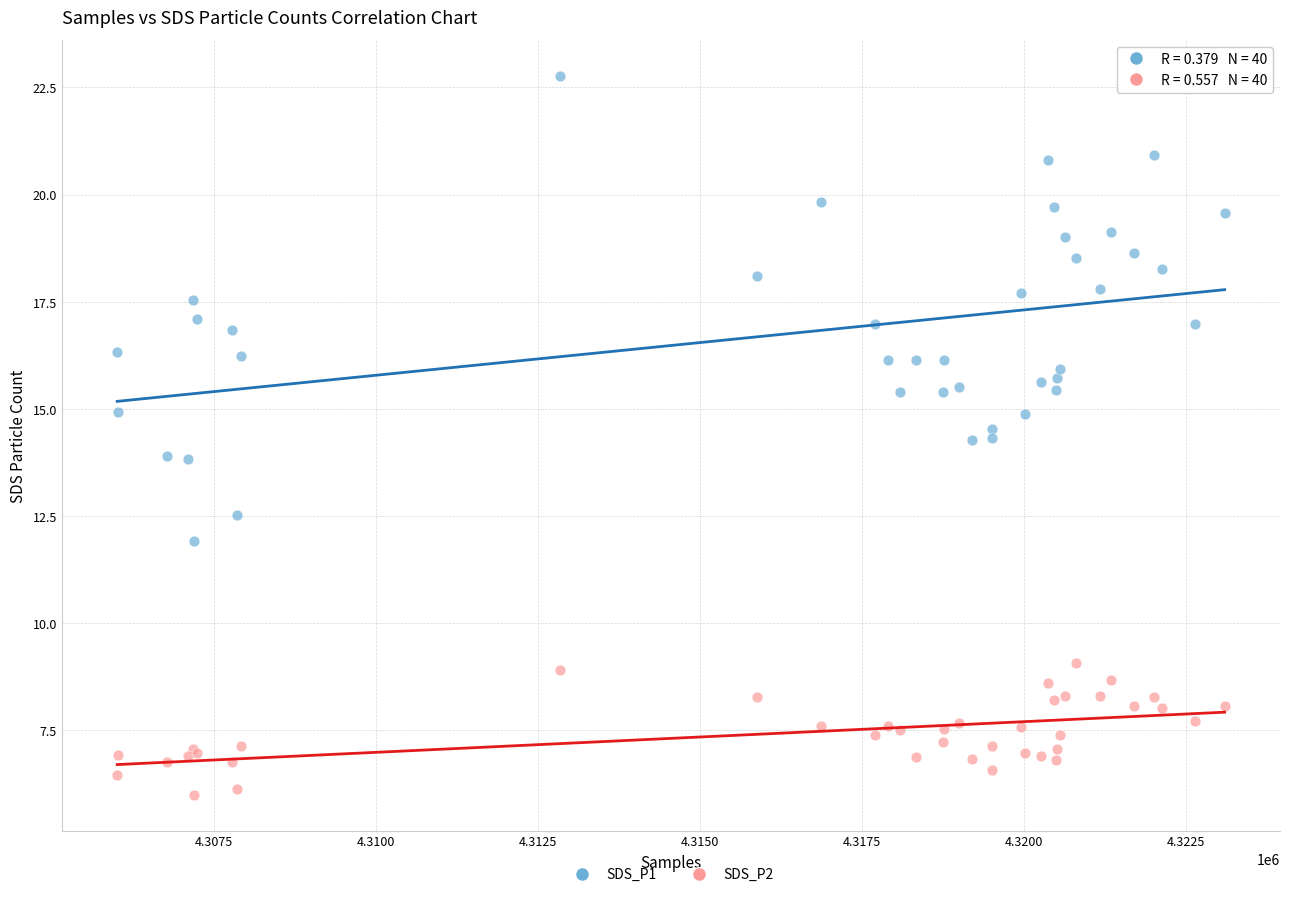

Which series contains the lowest Y value?

SDS_P2